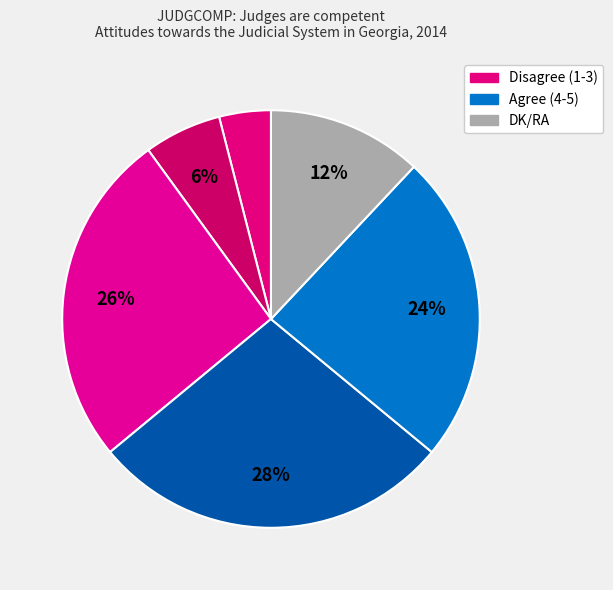

How many slices are in this pie chart?

6